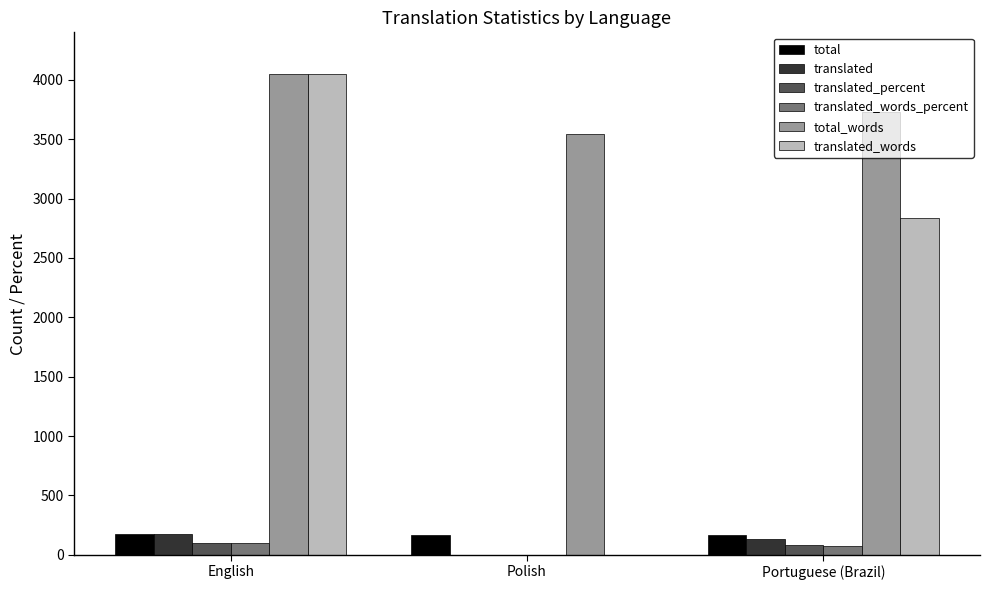

Count the number of data series in this chart.

6